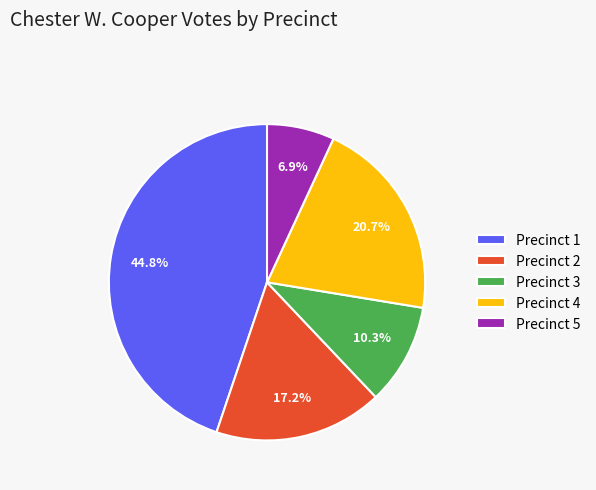

Which category has the smallest portion of the pie?

Precinct 5